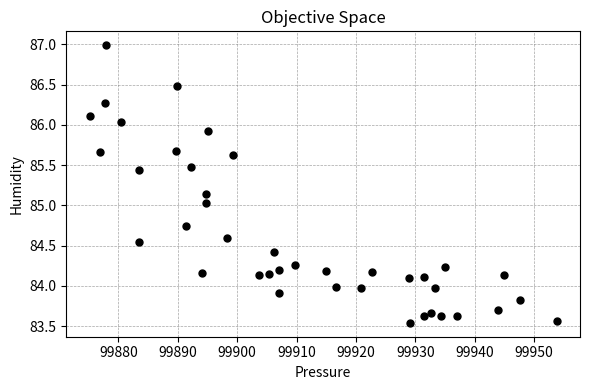

What is the range of X values (max minus min)?

78.6